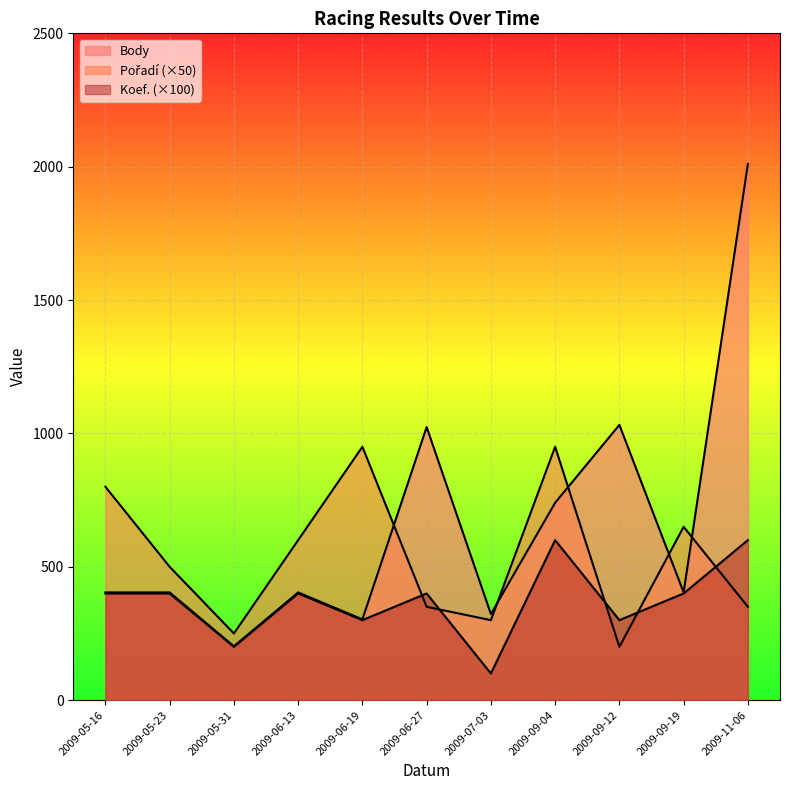

Reading right to left, extract all data points from this chart.

Pořadí: 350	650	200	950	300	350	950	600	250	500	800
Body: 2010	404	1032	740	323	1024	303	404	202	404	404
Koef.: 600	400	300	600	100	400	300	400	200	400	400